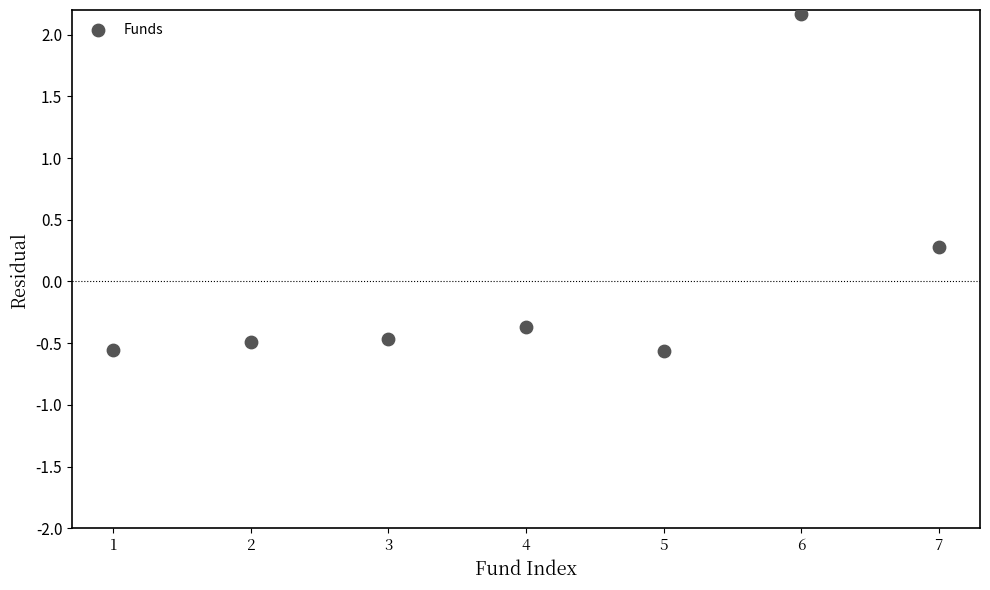

What Y value in the scatter plot is closest to 0?

0.3